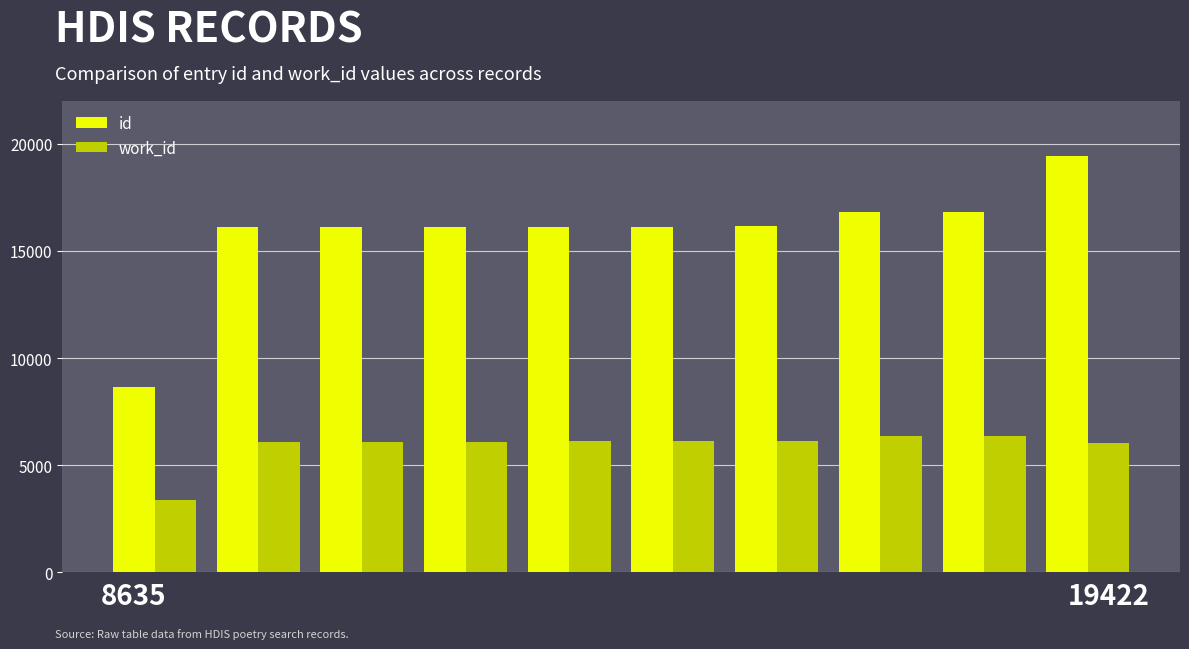

Which series has the largest total across all categories?

id